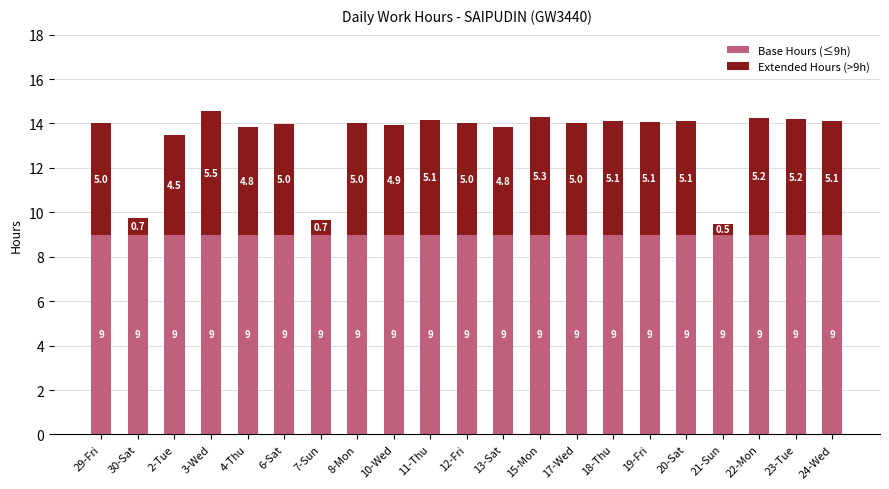

At which category is the sum across all series the highest?

3-Wed